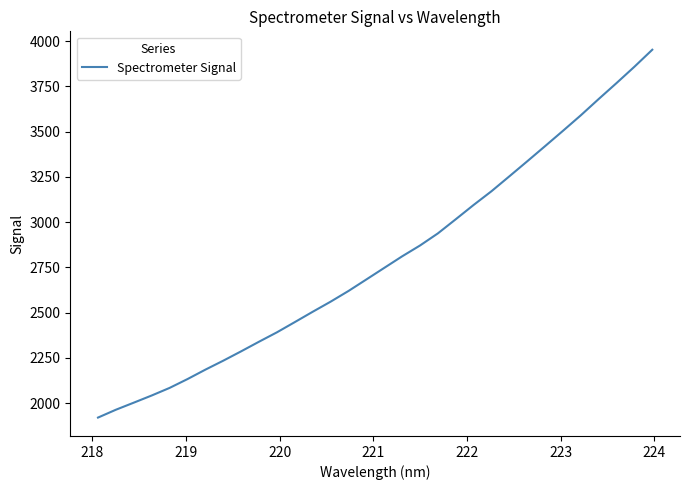

What is the smallest value displayed?

1920.8